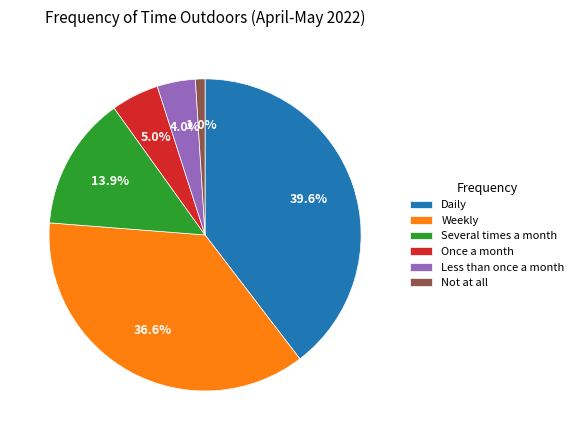

Does Not at all represent more than half of the total?

No